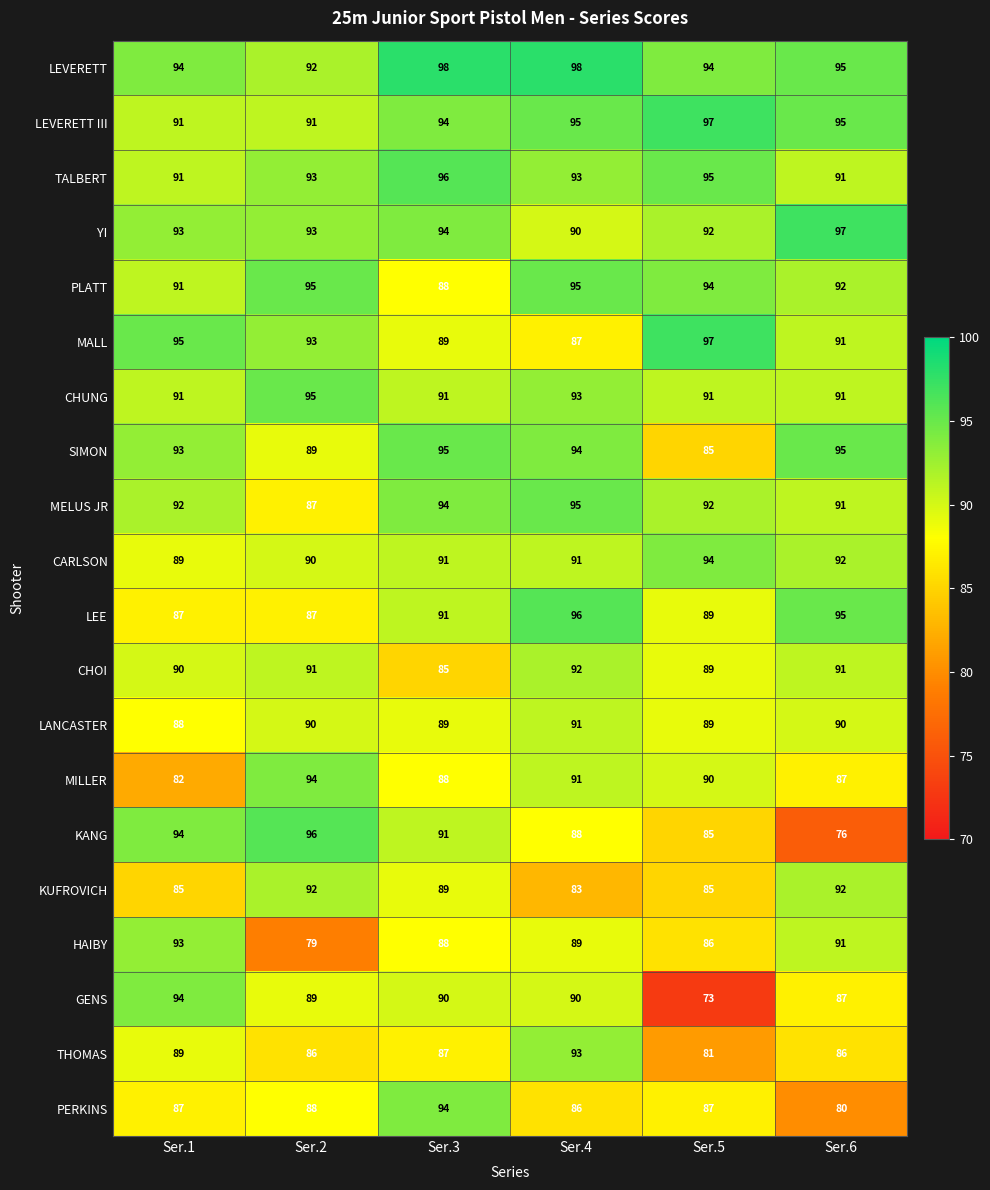

How many categories are shown in the chart?

6